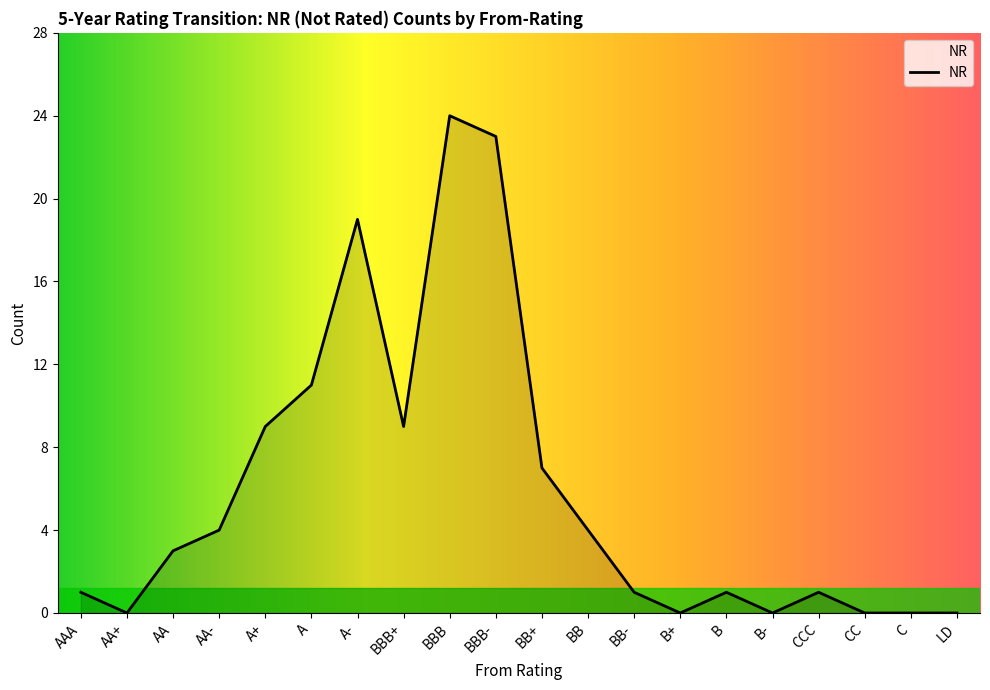

What value does the data have at BB-?

1